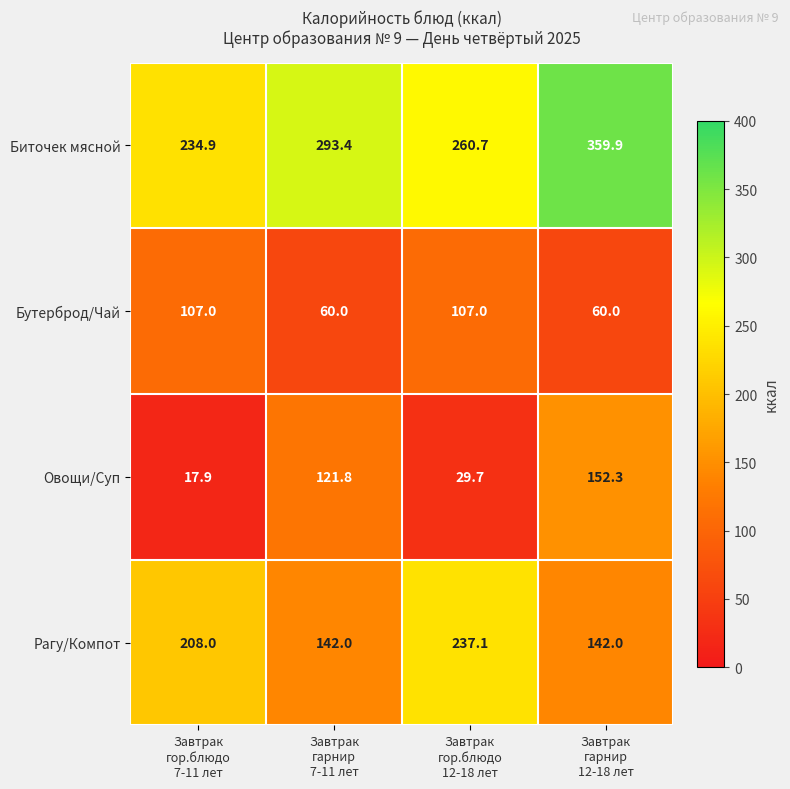

Which series has the largest range (max minus min)?

Овощи/Суп